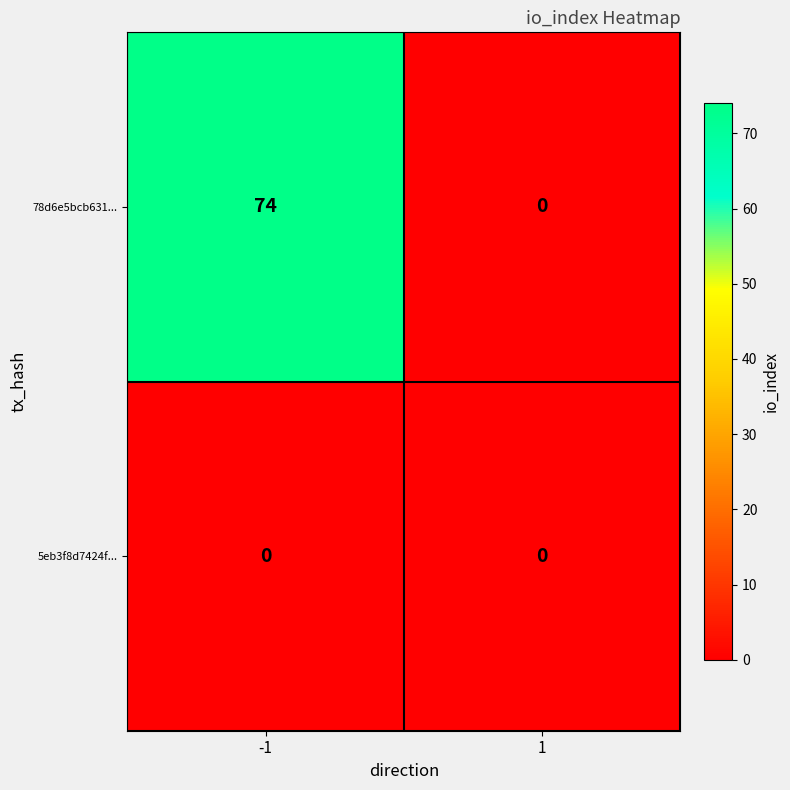

What is the maximum value shown in the chart?

74